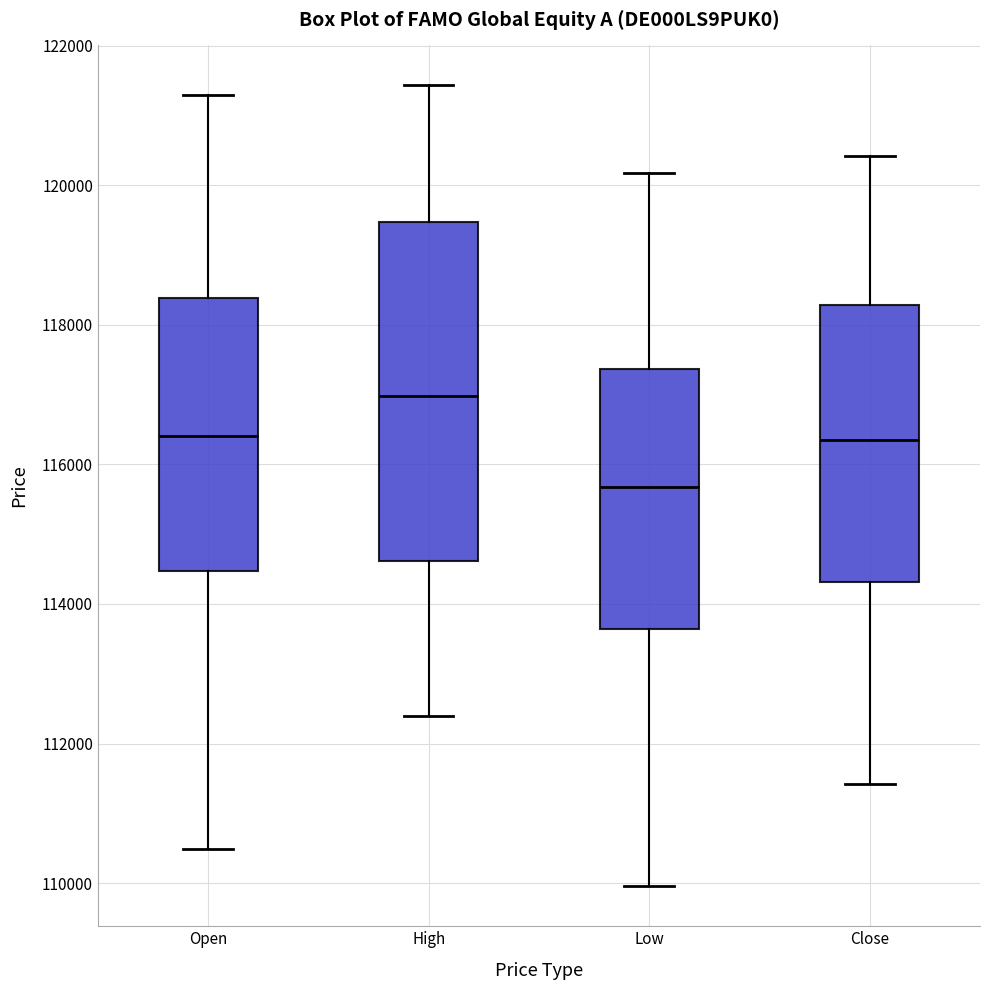

Where does the median line of the box for Open sit on the y-axis? The values are not printed on the chart, so give them approximately, as read against the axis.

116400